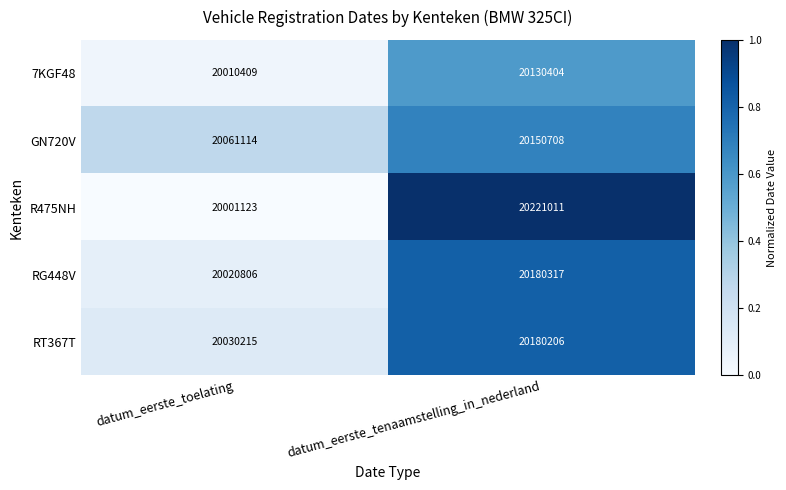

The value of R475NH at datum_eerste_toelating is 20001123. True or false?

True